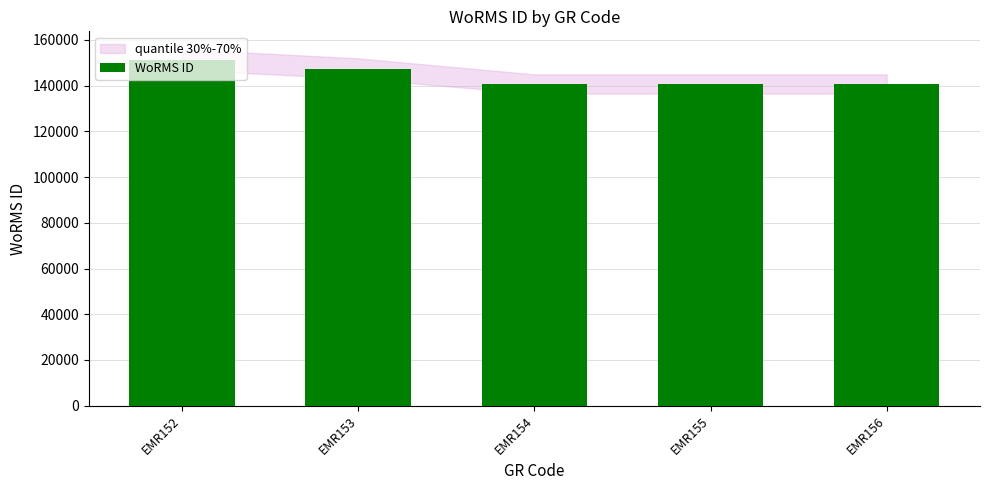

What is the sum of the values at EMR155 and EMR154?

281367